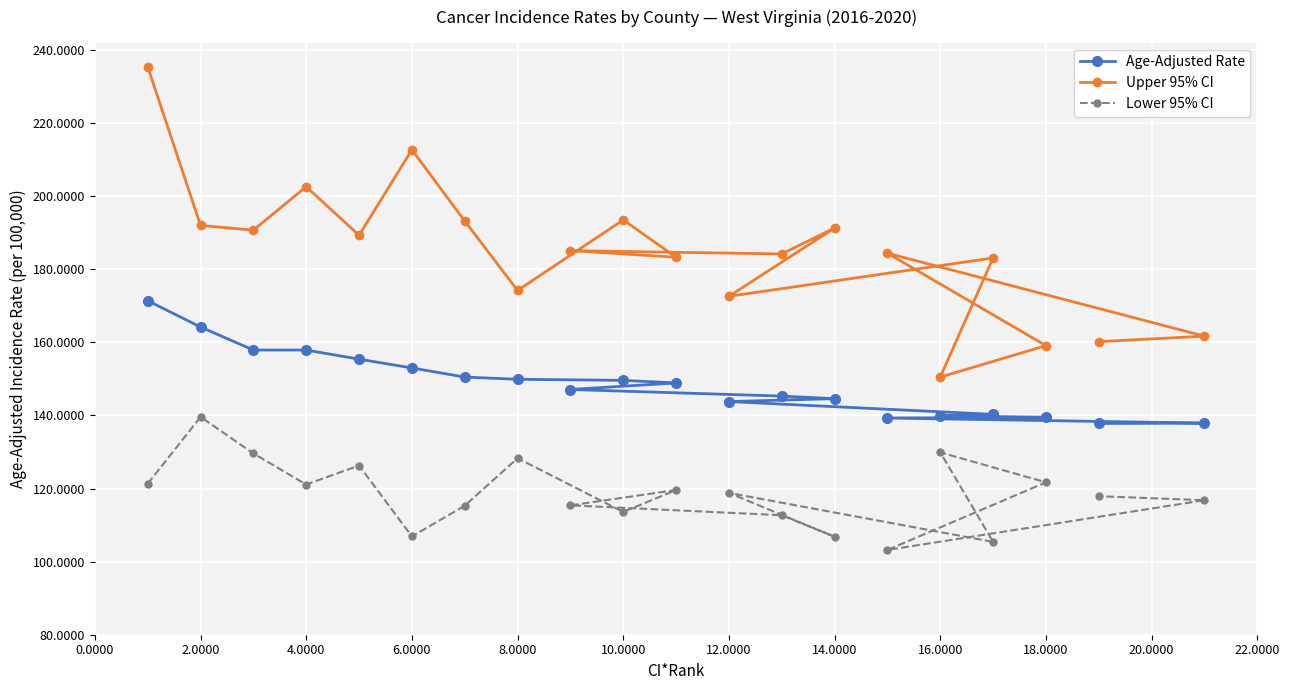

True or false: Age-Adjusted Rate and Lower 95% CI intersect in this chart.

False